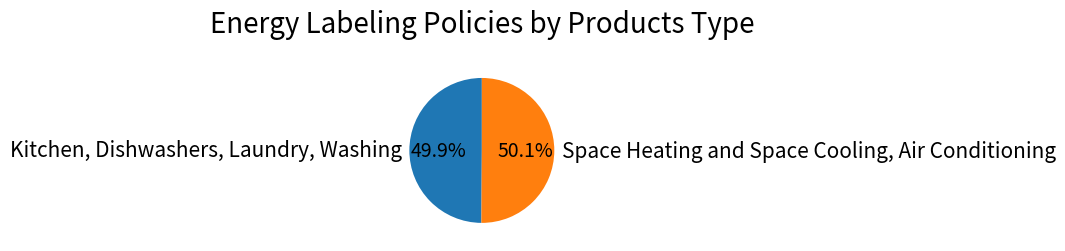

What percentage is NOT represented by Space Heating and Space Cooling, Air Conditioning?

49.9%